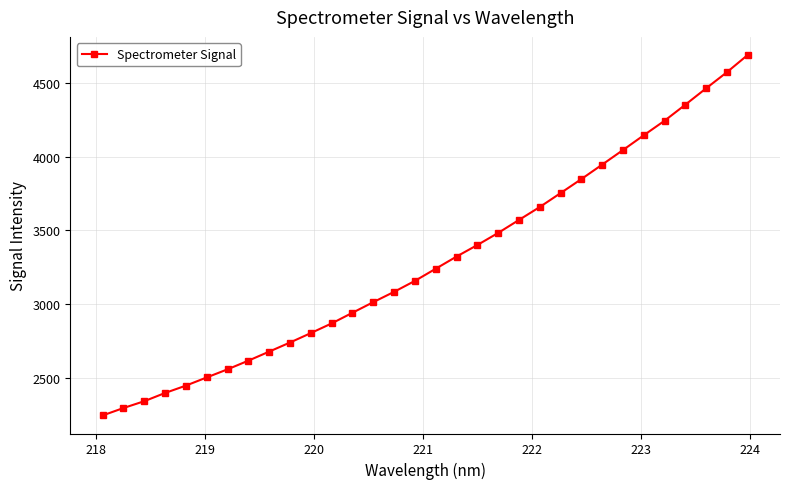

What is the minimum value shown in the chart?

2242.3